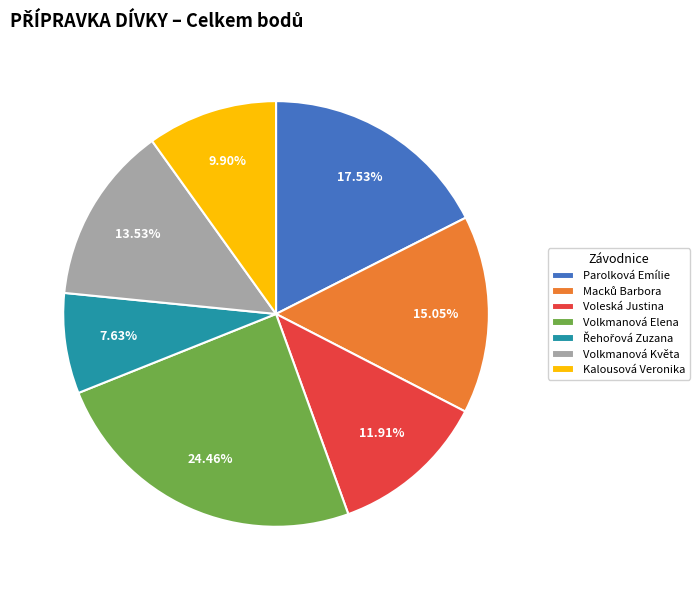

Is there a majority slice in this chart?

No